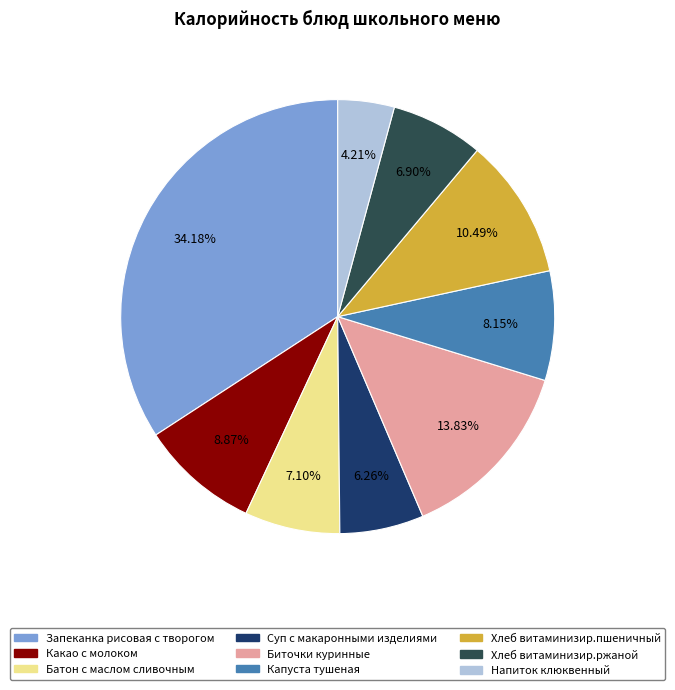

To the nearest percent, what portion does Биточки куринные represent?

14%